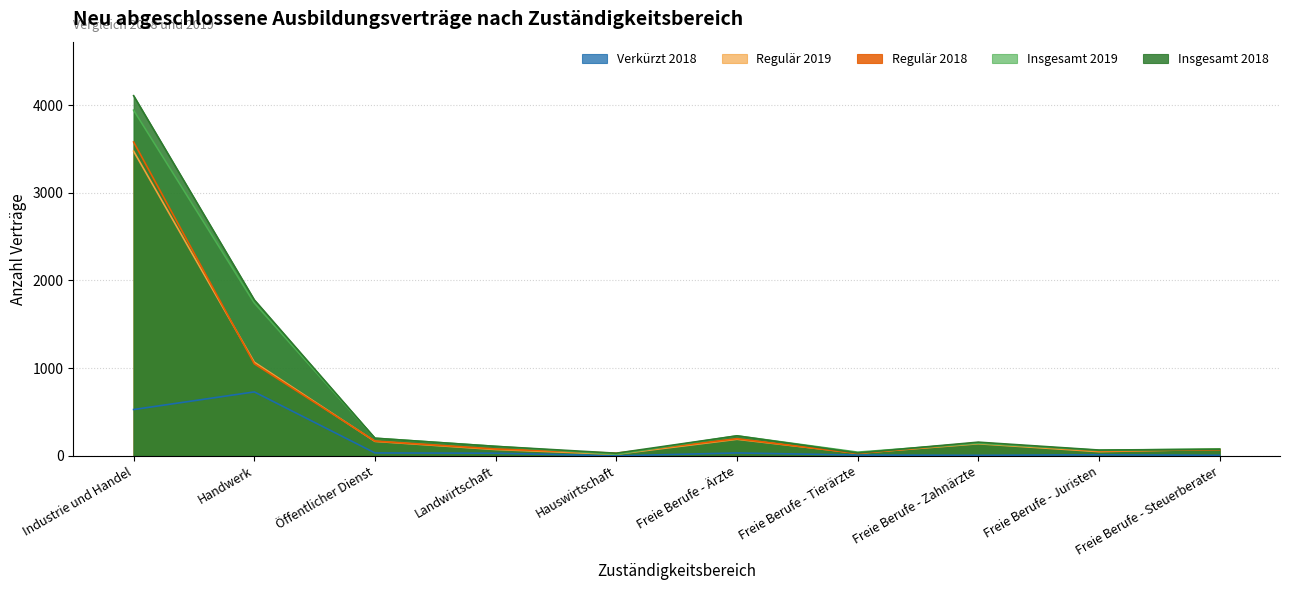

What is the spread (max minus min) of values at Industrie und Handel?

3579